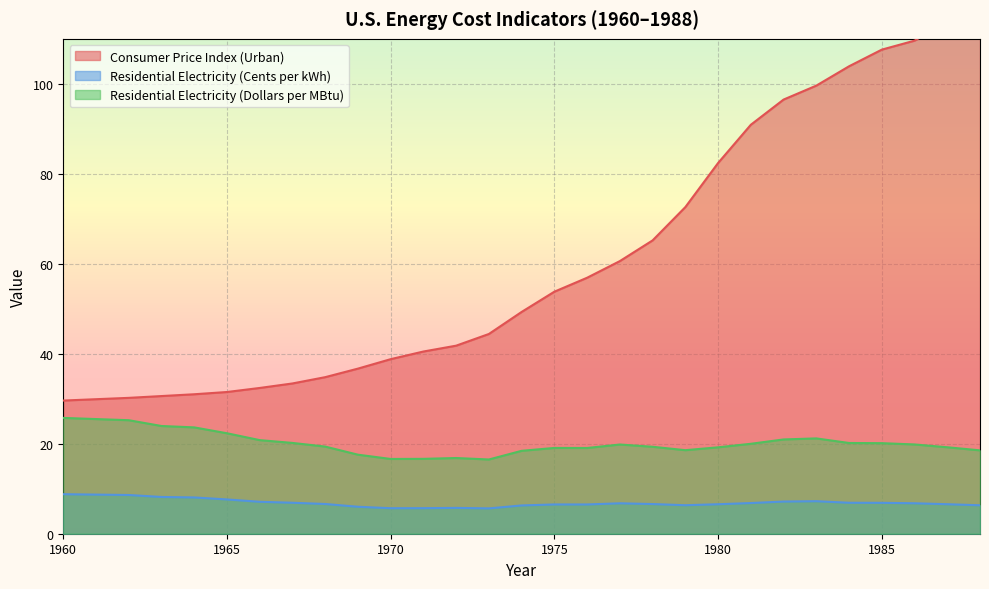

The Consumer Price Index (Urban) series shows 33.4 at 1967. True or false?

True